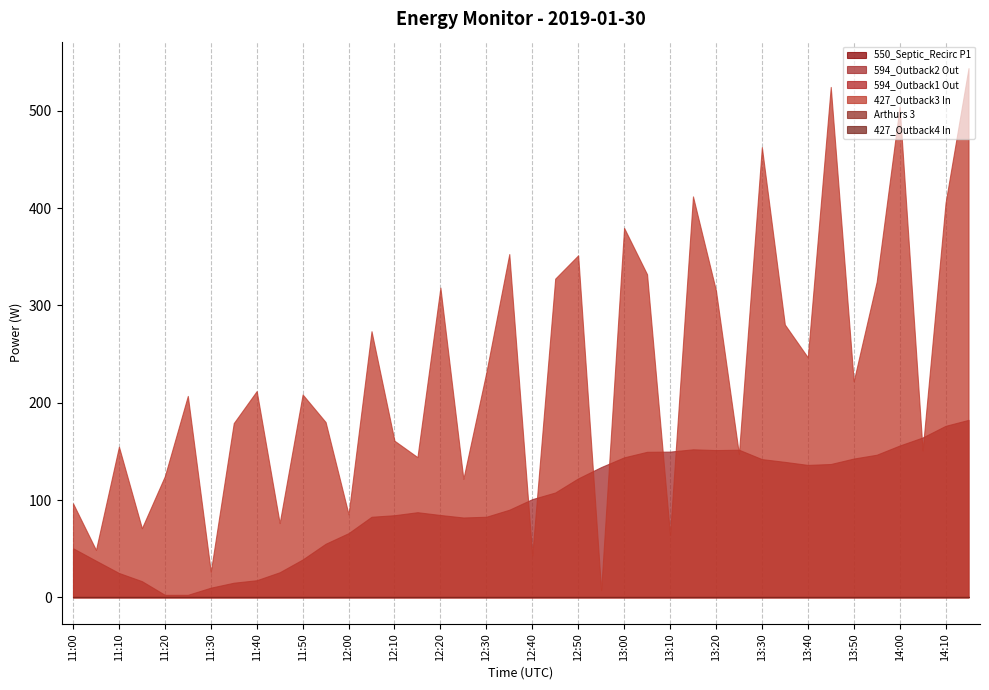

How many interior local valleys does the 594_Outback2 Out series have?

3